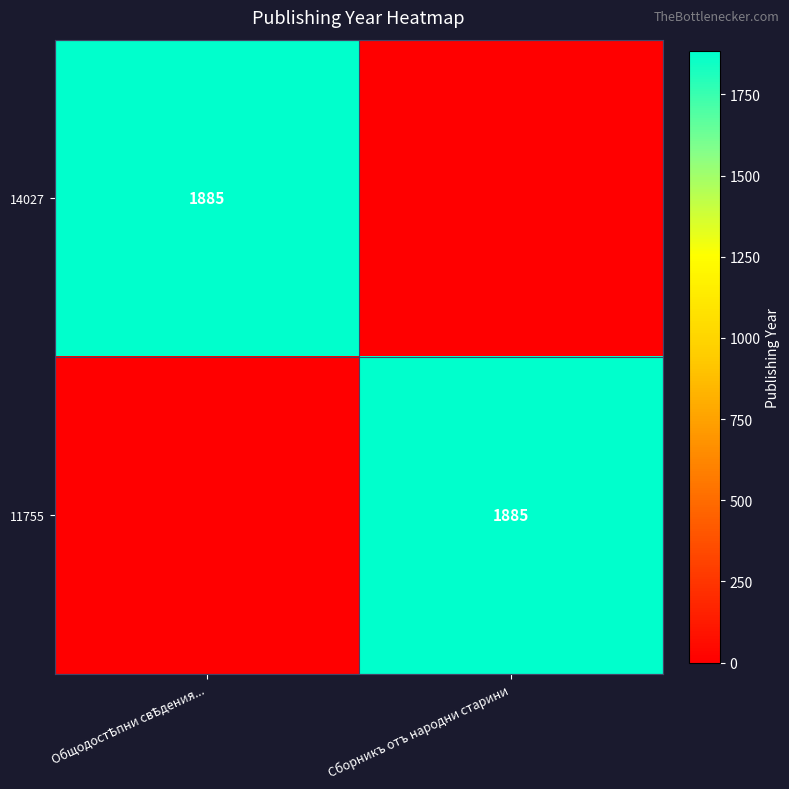

Is it true that 14027 equals 0 at Сборникъ отъ народни старини?

True